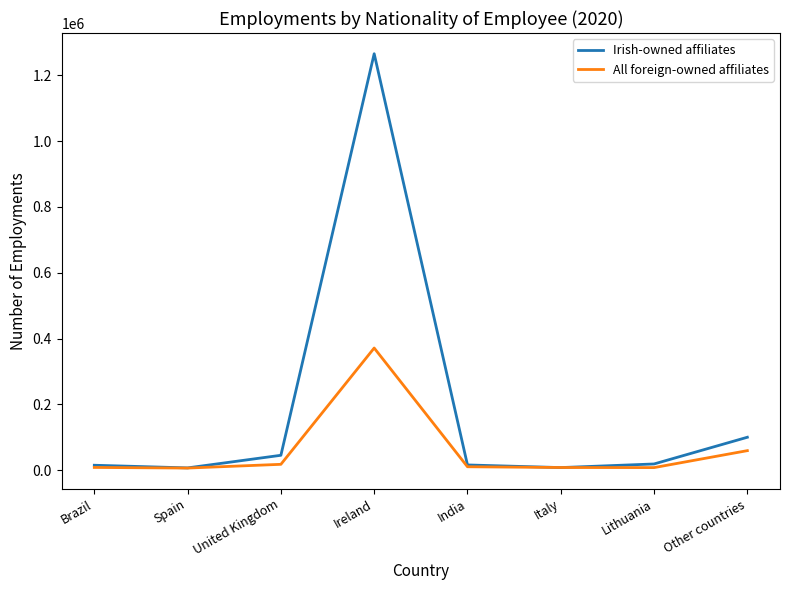

At how many categories does at least one series exceed 996557?

1